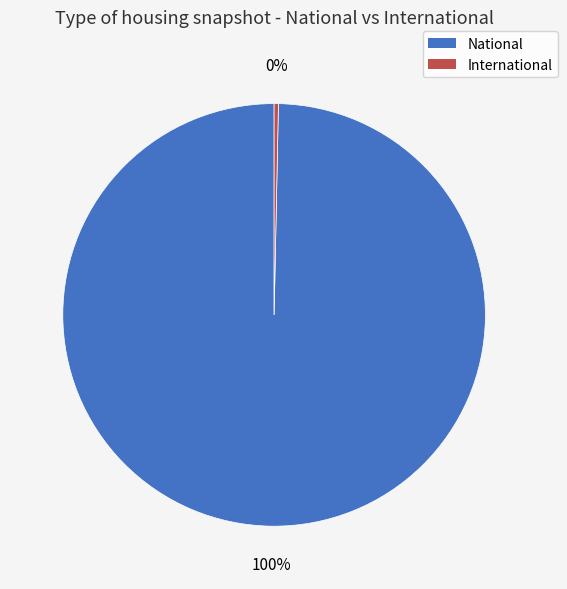

Rank the categories by value from highest to lowest.

National, International